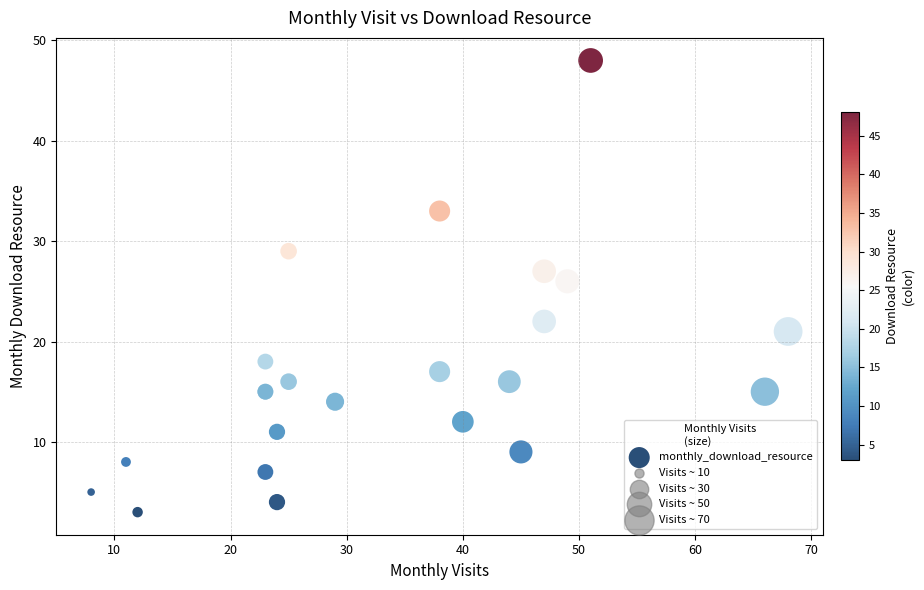

What Y value in the scatter plot is closest to 25?

26